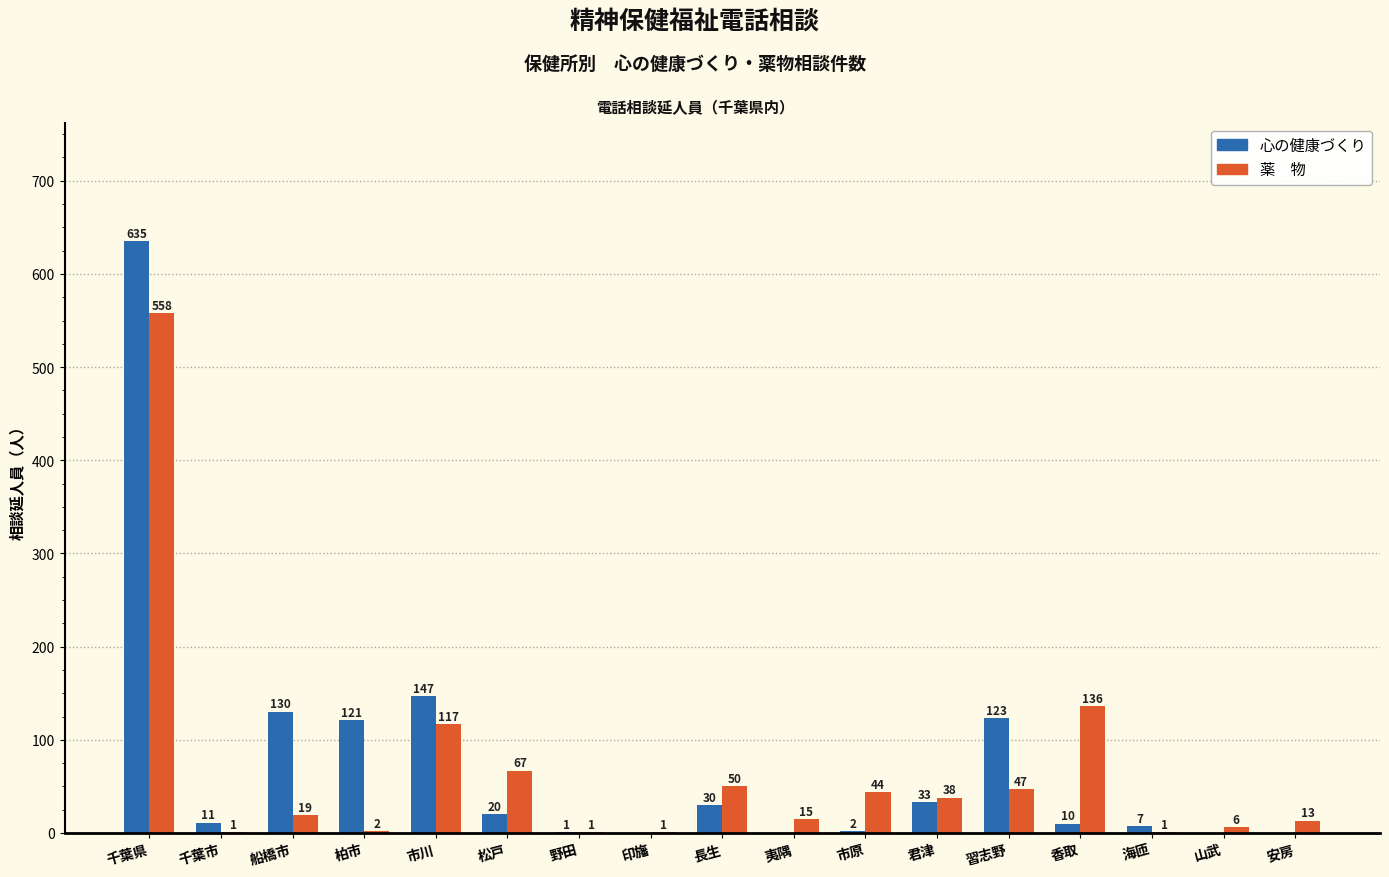

At which category does the chart reach its peak across all series?

千葉県